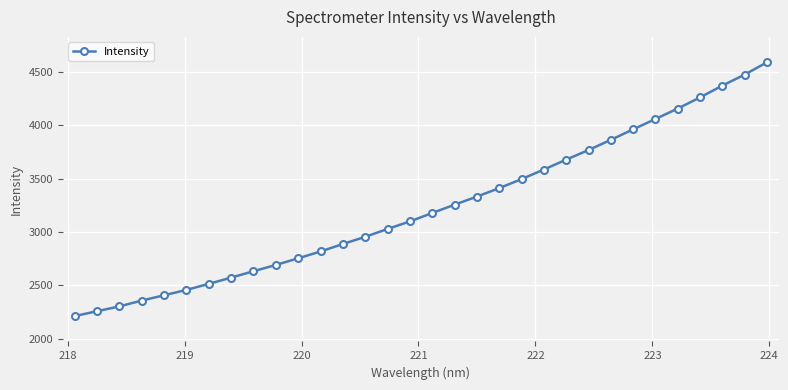

What is the minimum value shown in the chart?

2211.2